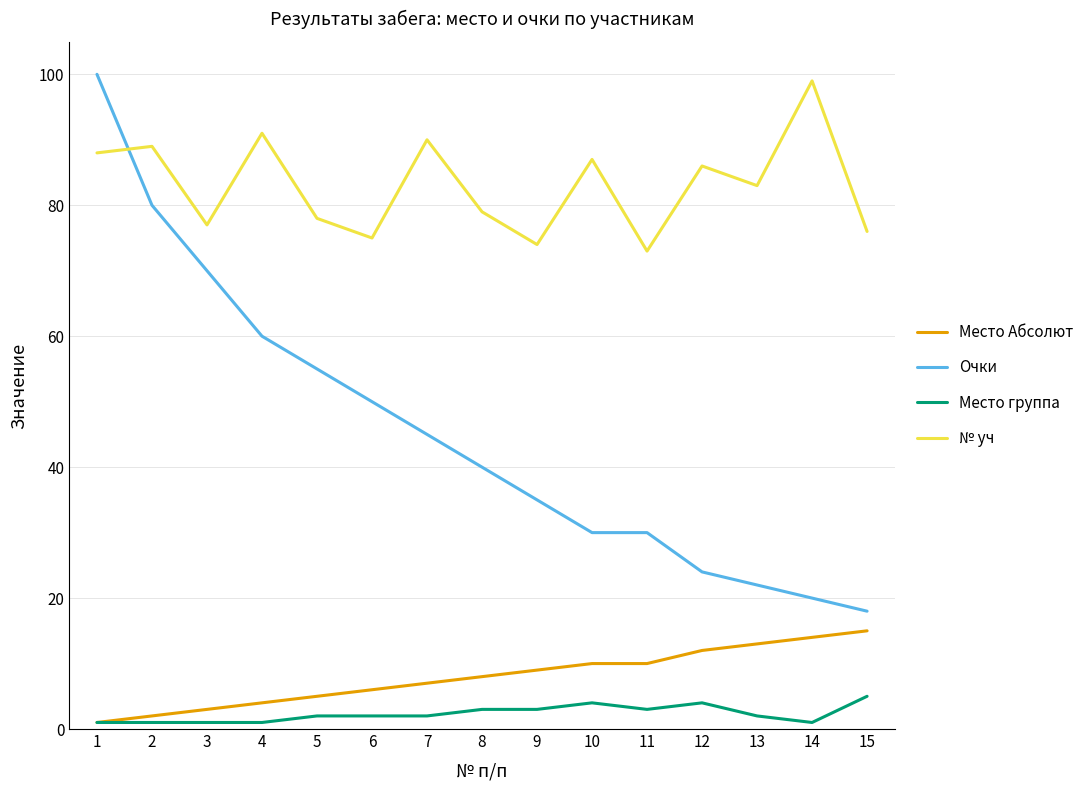

What is the minimum value shown in the chart?

1